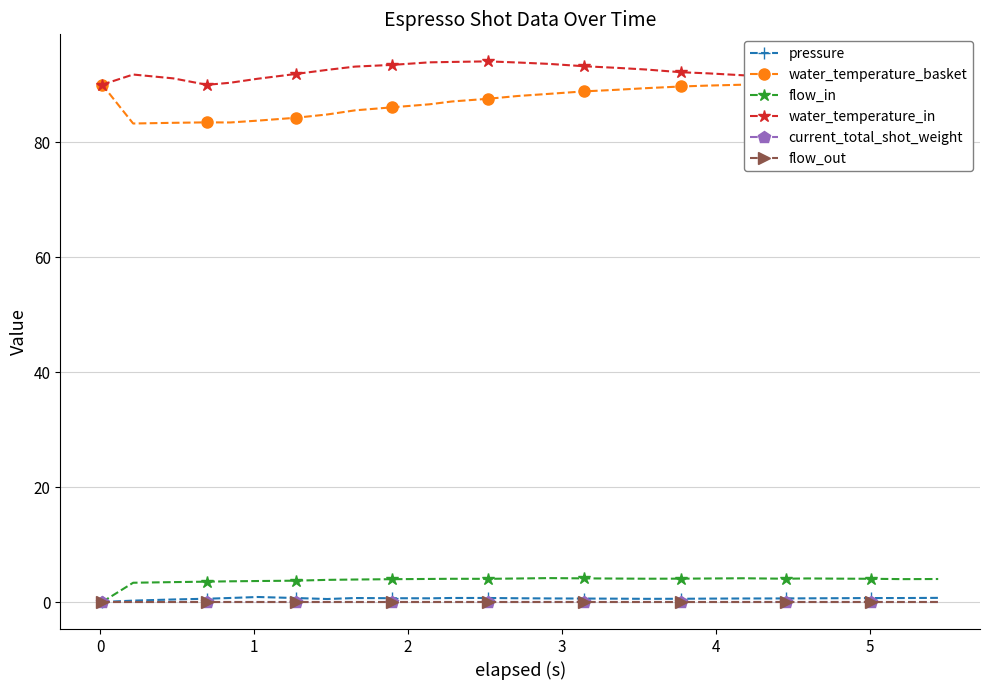

List the series in order of their peak value, highest first.

water_temperature_in, water_temperature_basket, flow_in, pressure, current_total_shot_weight, flow_out